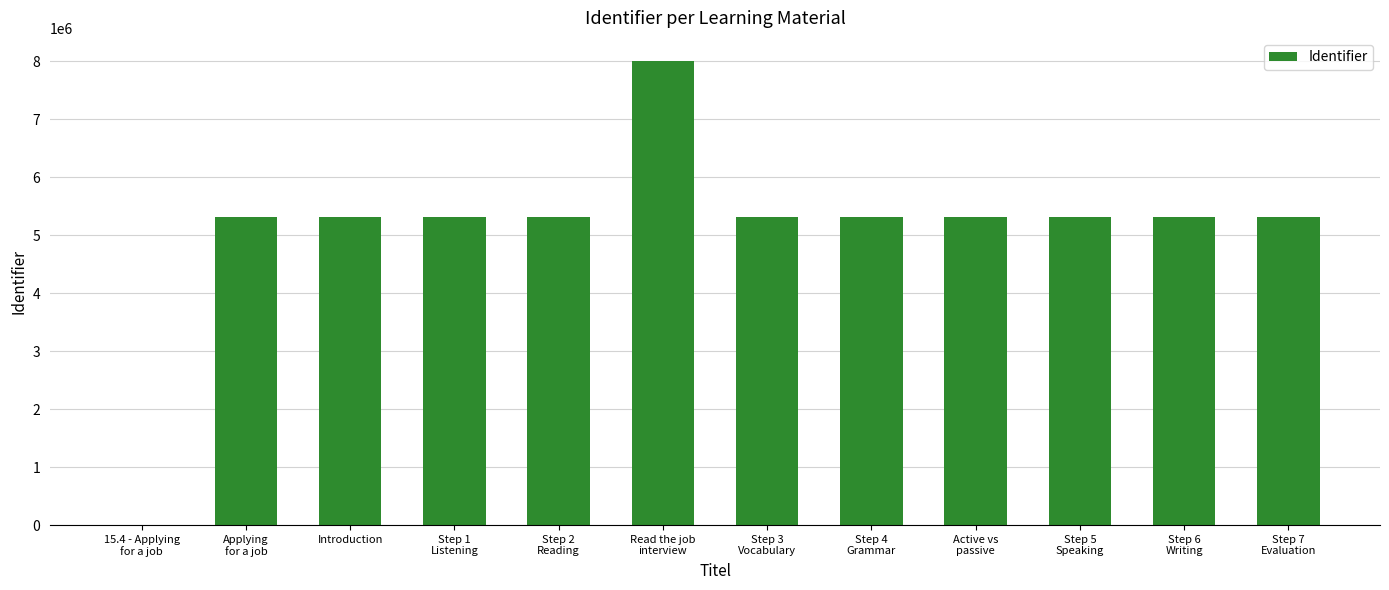

What is the difference between the values at Step 7
Evaluation and 15.4 - Applying
for a job?

5315068